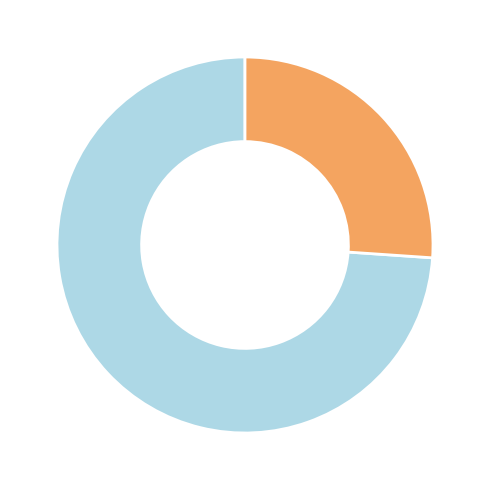

Does any single category account for the majority?

Yes